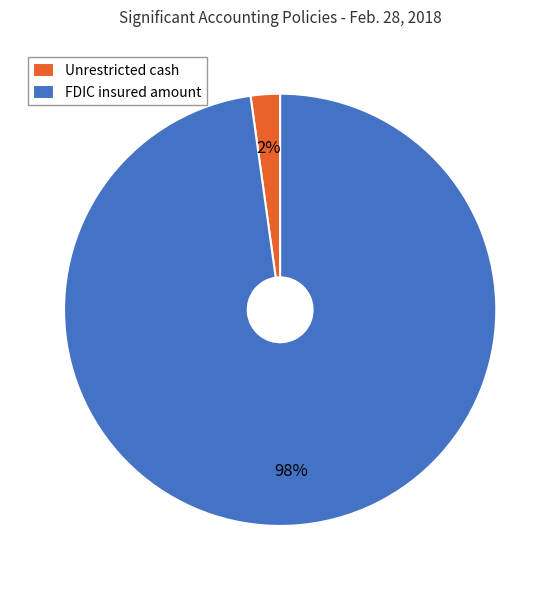

What percentage is the FDIC insured amount slice, to the nearest percent?

98%